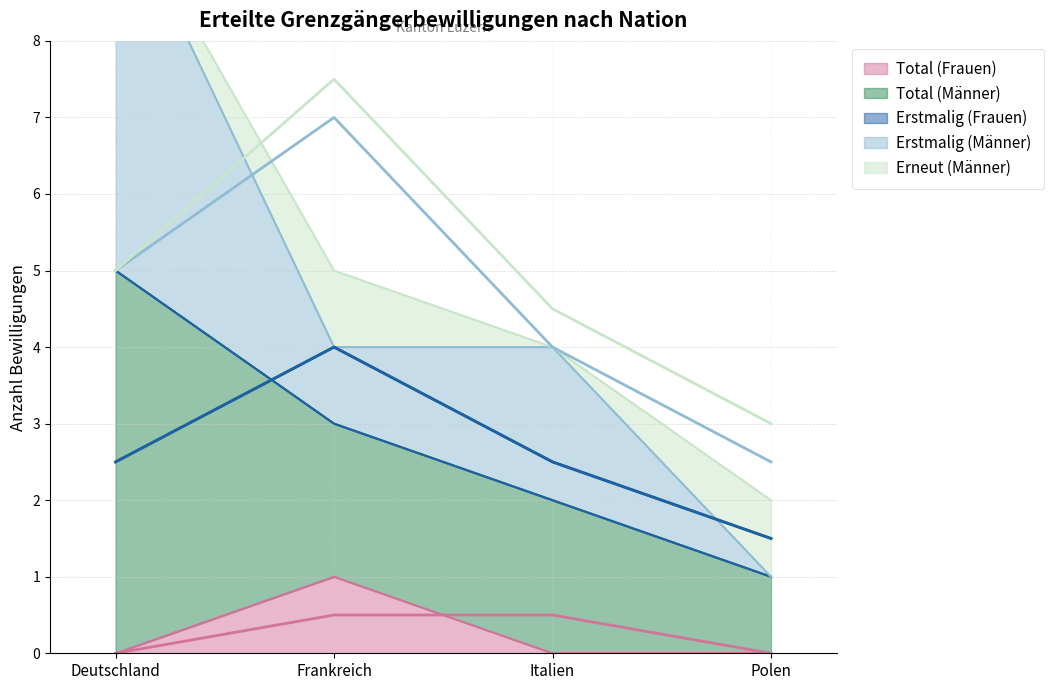

How many categories are shown in the chart?

4